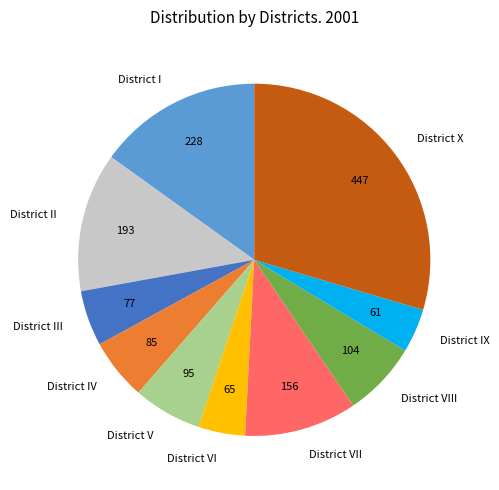

What is the ratio of the value at District VIII to the value at District II?

0.5